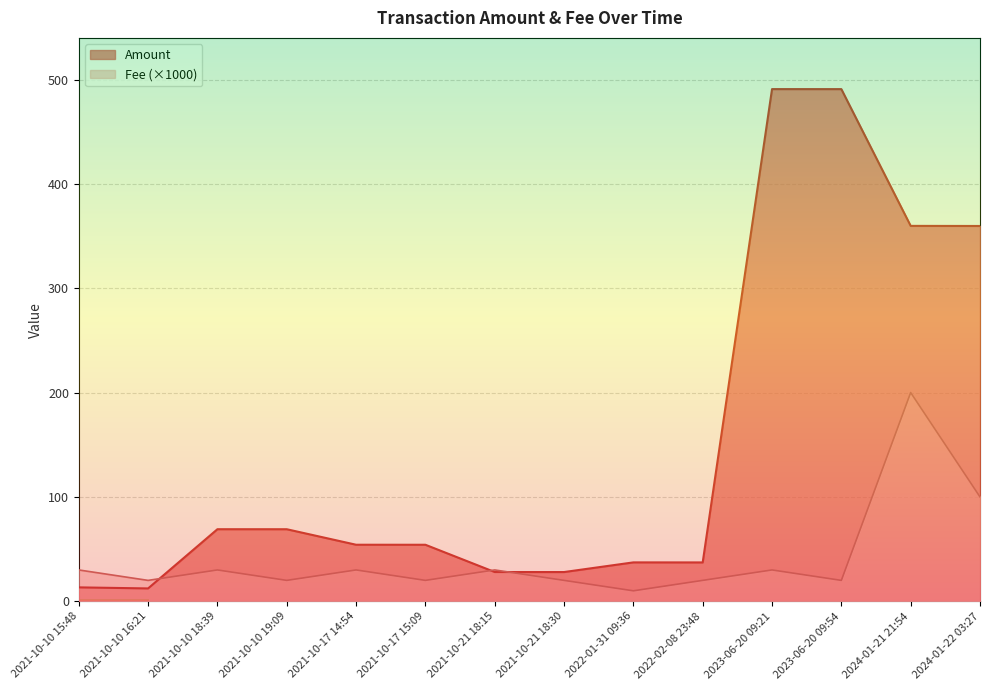

How many intersections are there between Fee and Amount?

3